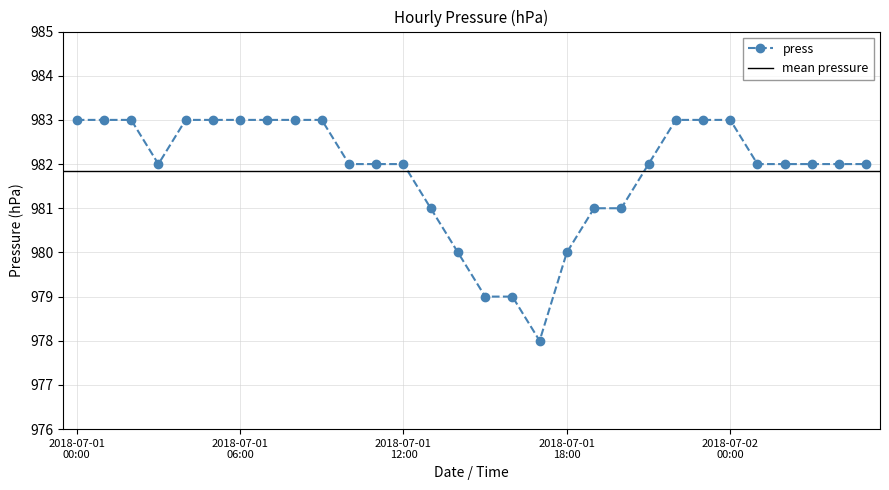

Where does the data first go above 982?

2018-07-01 00:00